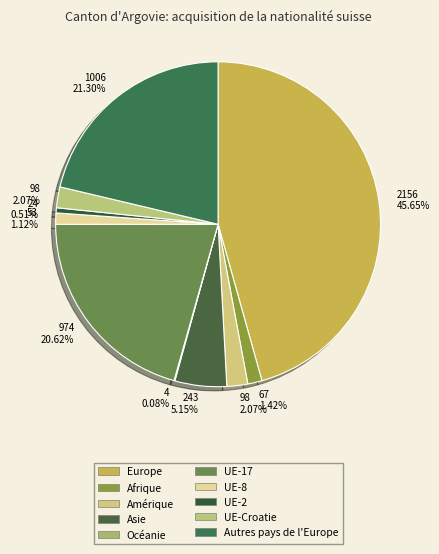

Is UE-8 the majority of the pie?

No